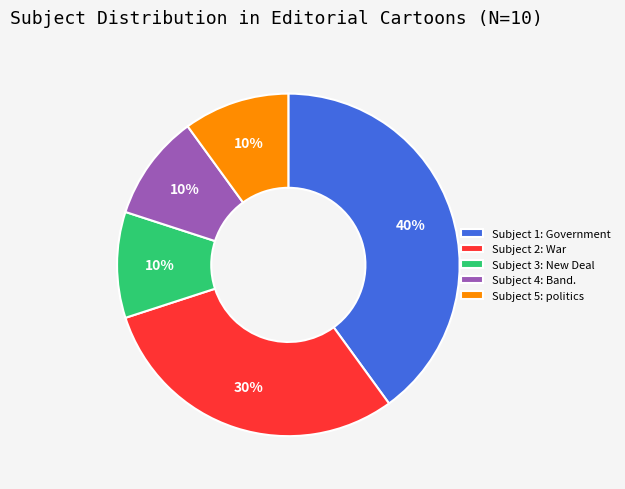

To the nearest percent, what is the difference between the largest and smallest slice percentages?

30%